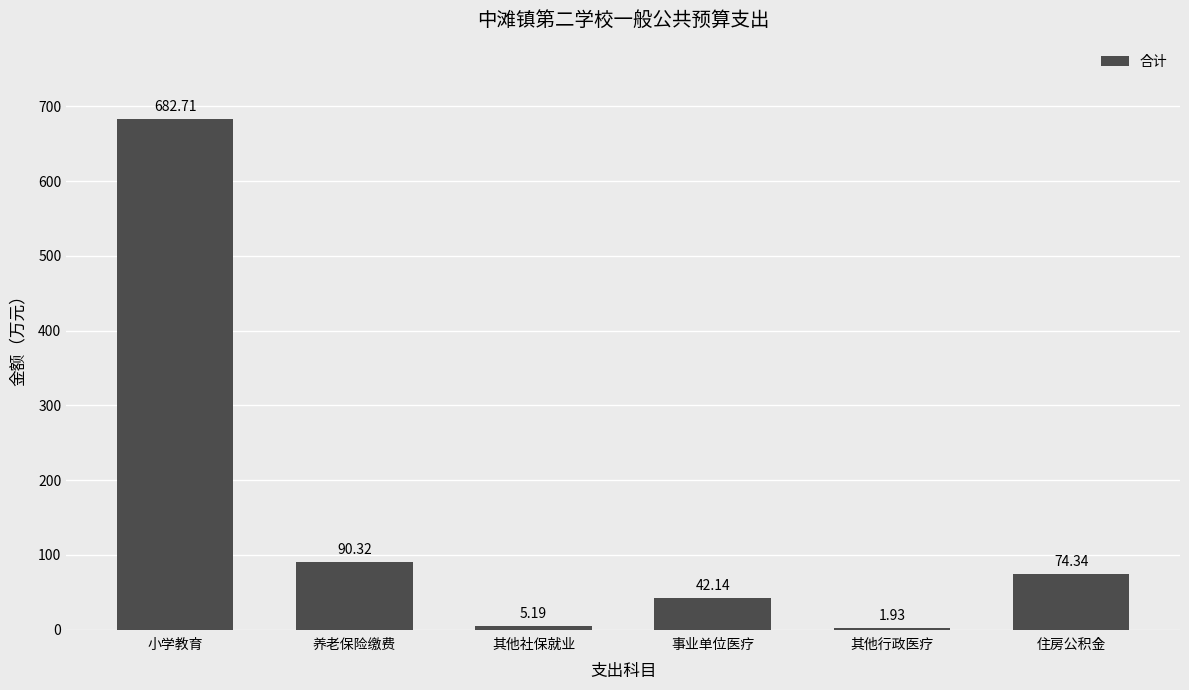

How many categories are shown in the chart?

6